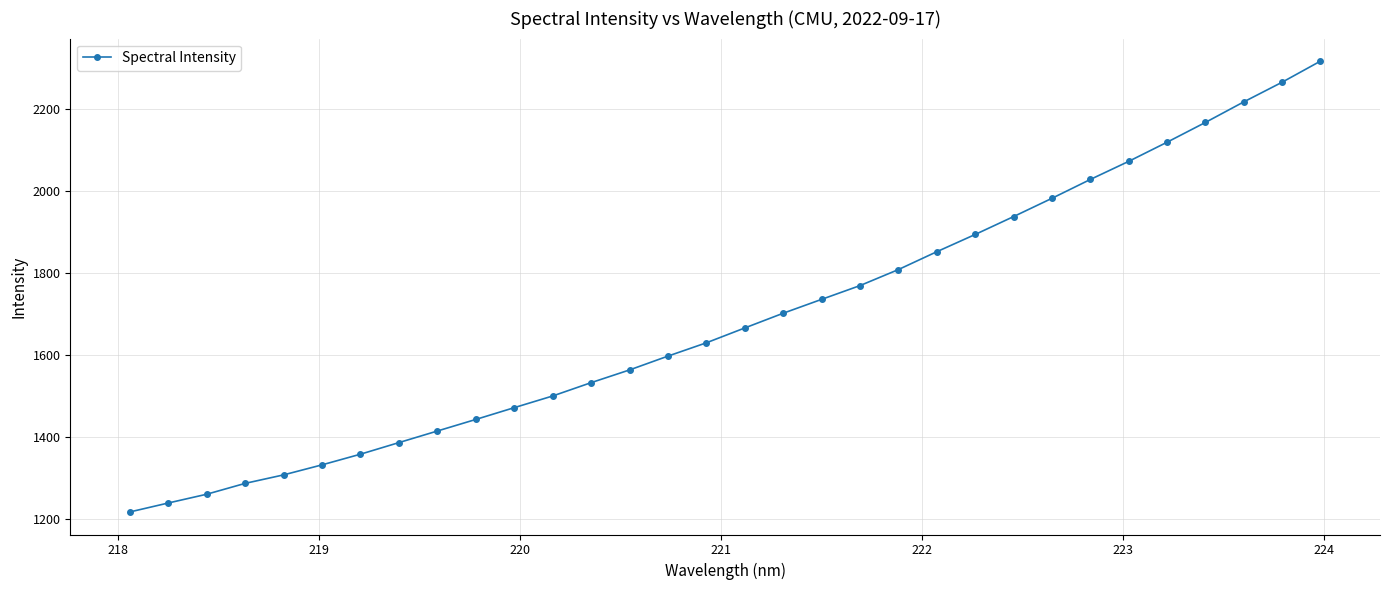

What is the smallest value displayed?

1217.7